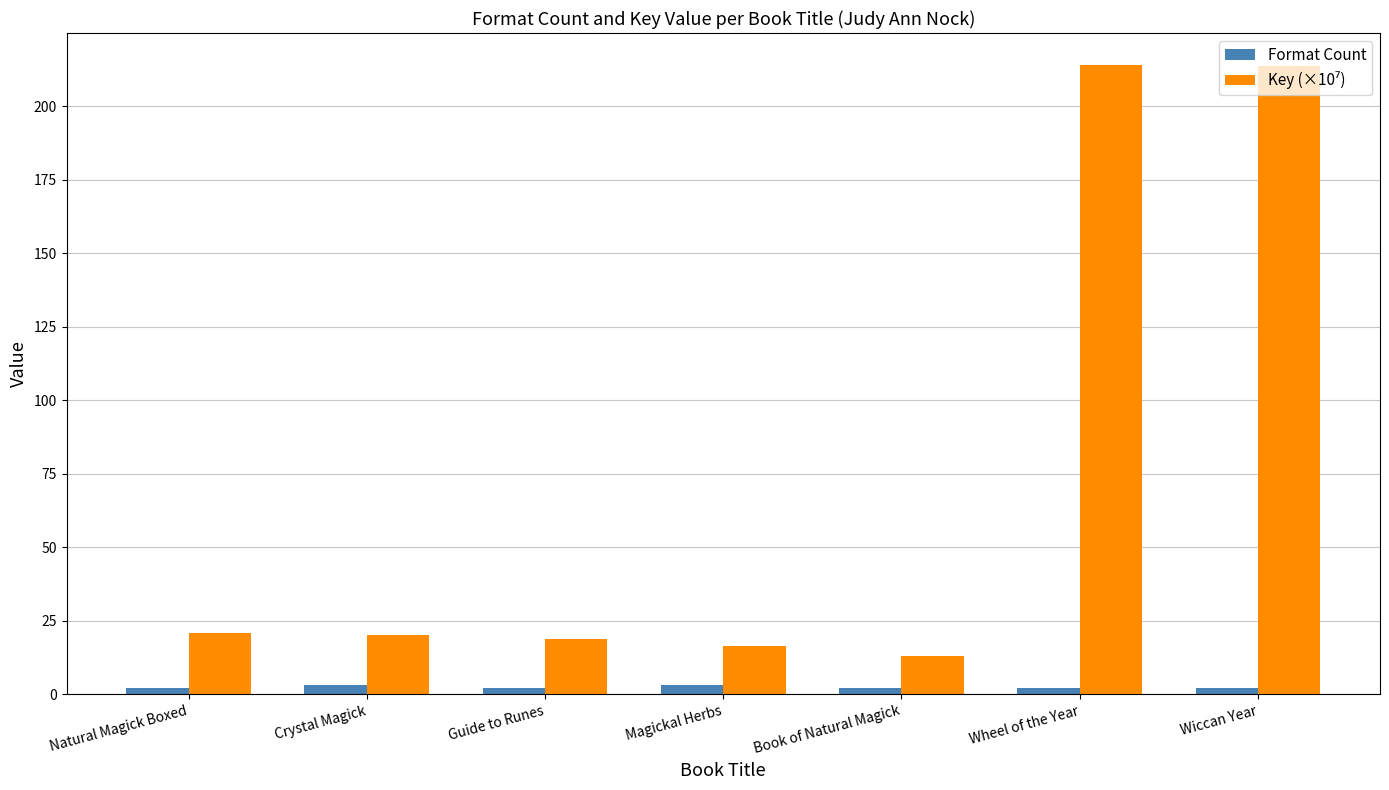

How many categories are shown in the chart?

7